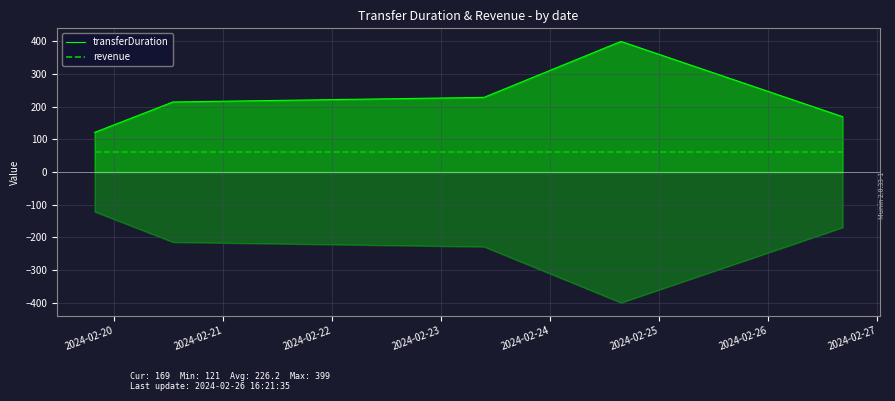

What is the difference between the maximum and second lowest values in the transferDuration series?

230